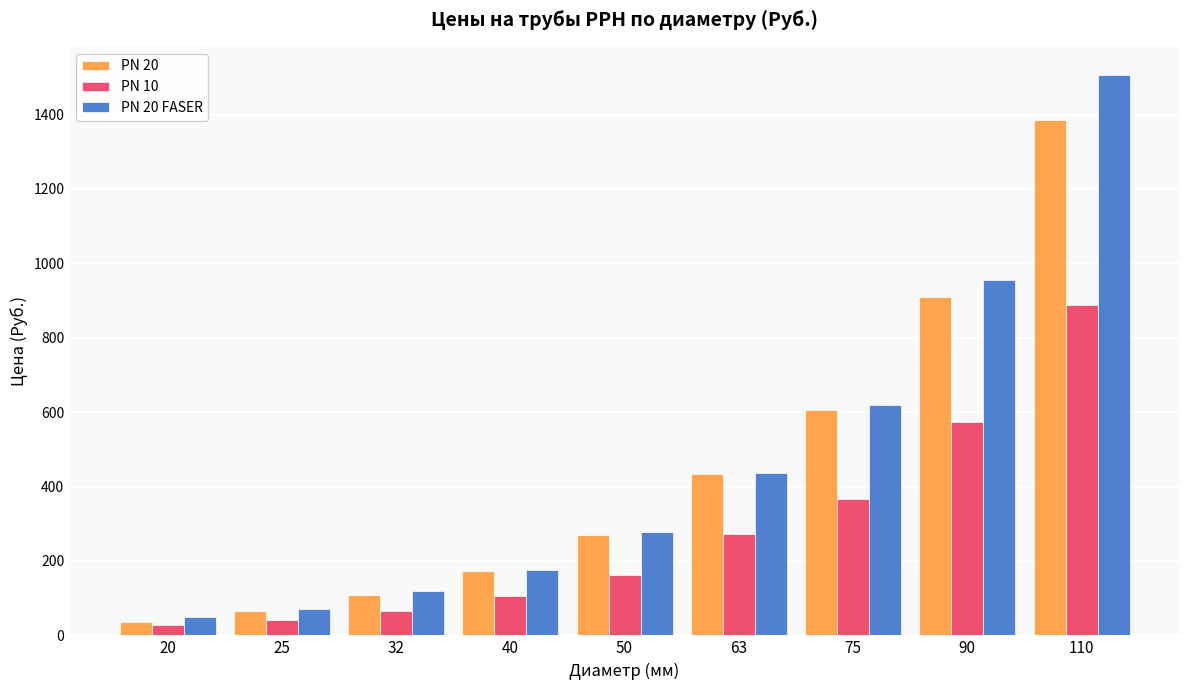

What are all the series names shown in the legend?

PN 20, PN 10, PN 20 FASER